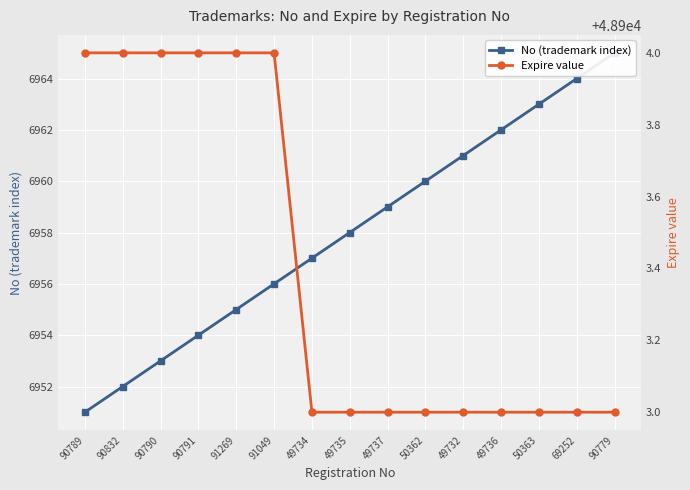

Reading left to right, what are all the values shown in this chart?

No (trademark index): 90789=6951	90832=6952	90790=6953	90791=6954	91269=6955	91049=6956	49734=6957	49735=6958	49737=6959	50362=6960	49732=6961	49736=6962	50363=6963	69252=6964	90779=6965
Expire value: 90789=48904	90832=48904	90790=48904	90791=48904	91269=48904	91049=48904	49734=48903	49735=48903	49737=48903	50362=48903	49732=48903	49736=48903	50363=48903	69252=48903	90779=48903